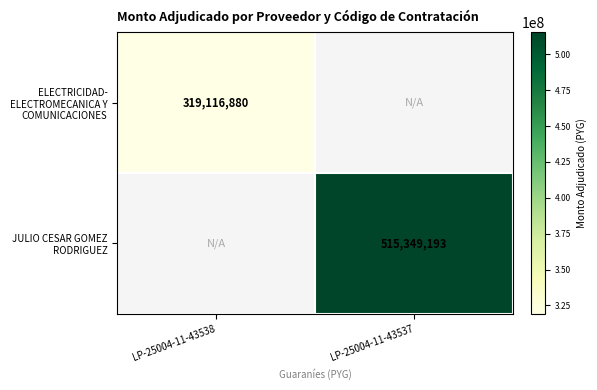

How many distinct data groups are displayed?

2